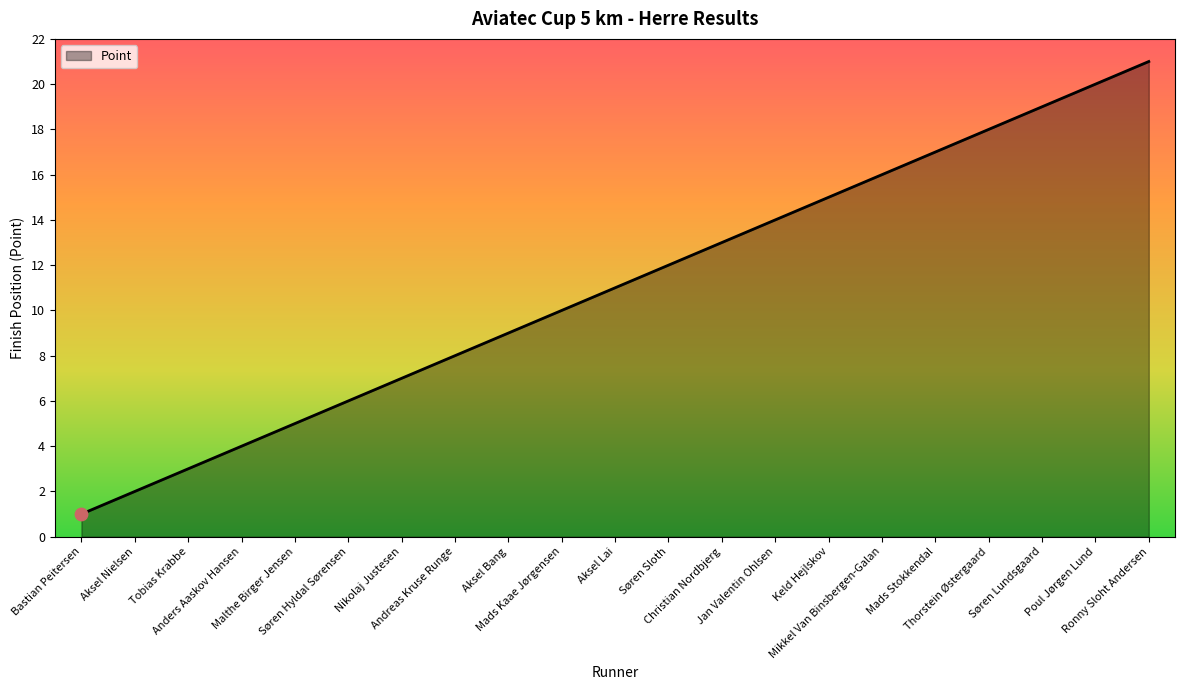

What is the change in value from Christian Nordbjerg to Poul Jørgen Lund?

+7